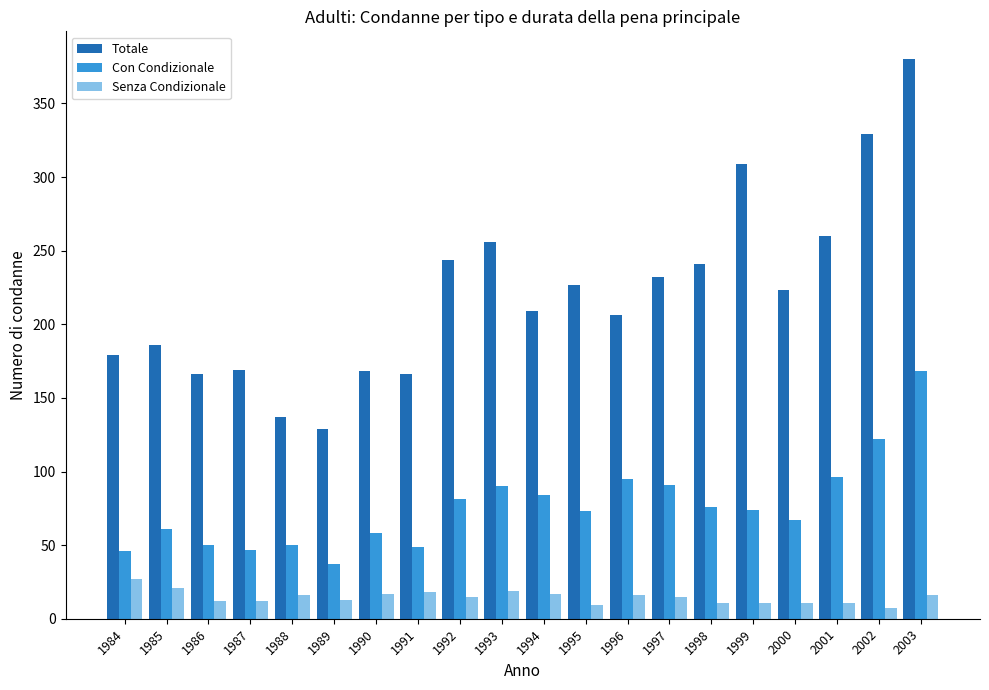

At which label does Totale first exceed 223?

1992